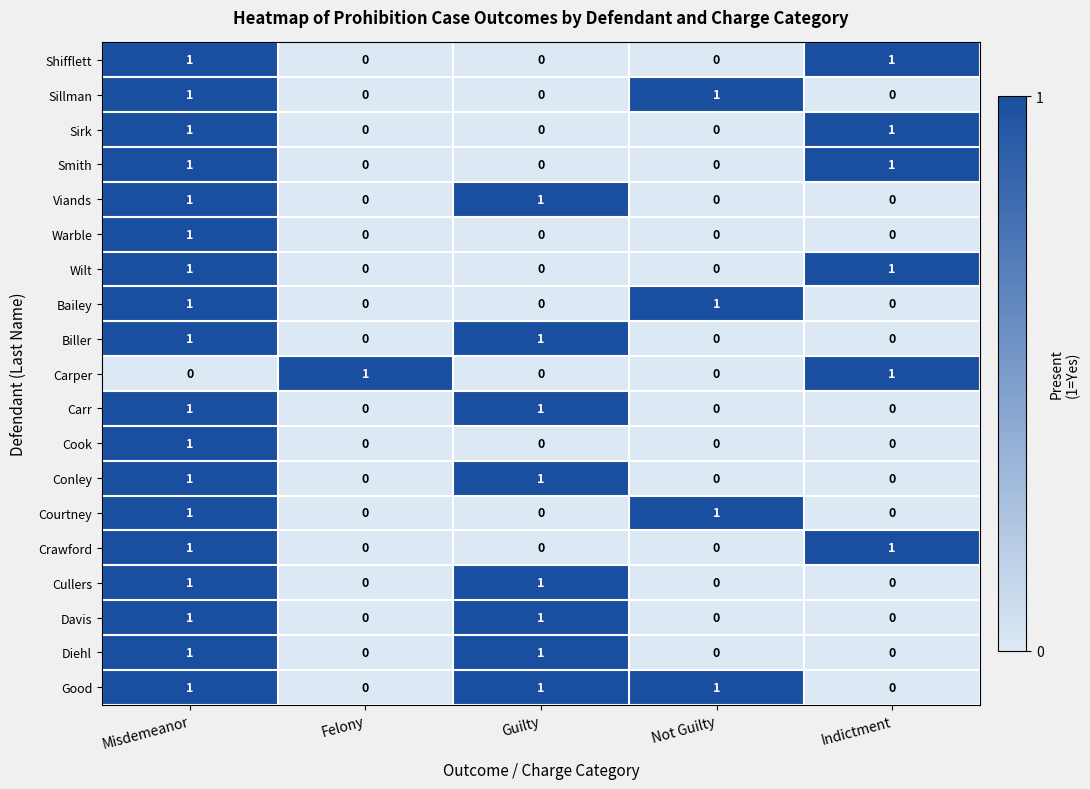

What is the greatest value displayed?

1